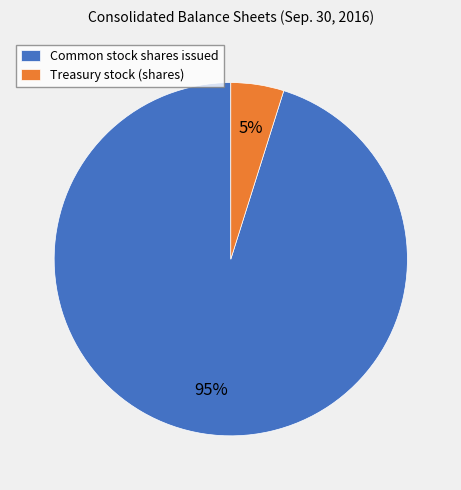

Is there a majority slice in this chart?

Yes